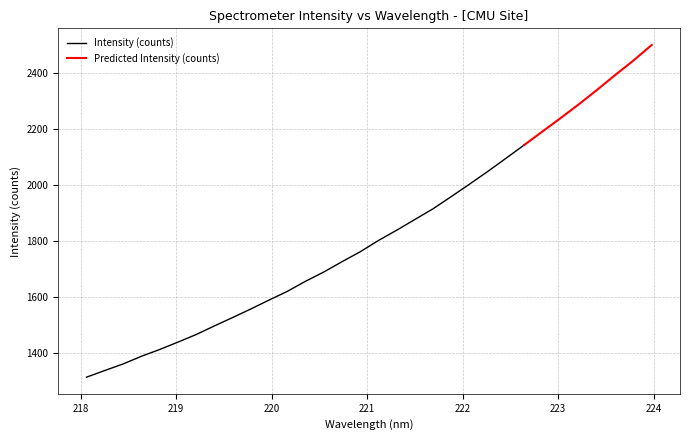

What is the lowest value of the Intensity (counts) series?

1313.3